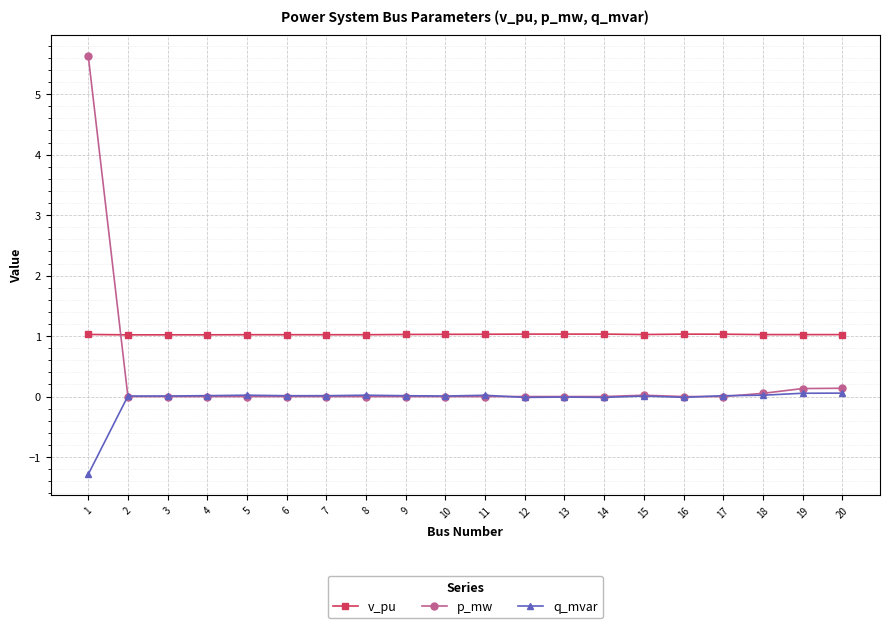

What is the minimum value for v_pu?

1.0